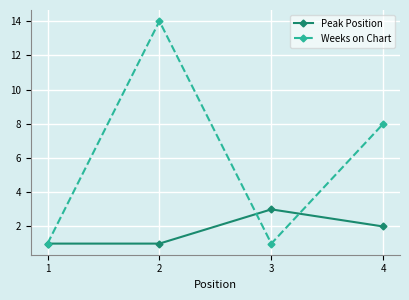

At which category does the chart reach its peak across all series?

2